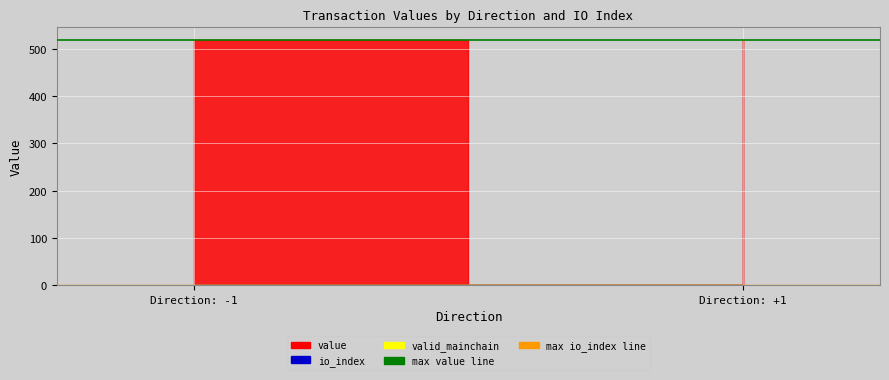

What is the difference between the second highest and minimum values in the io_index series?

1.0